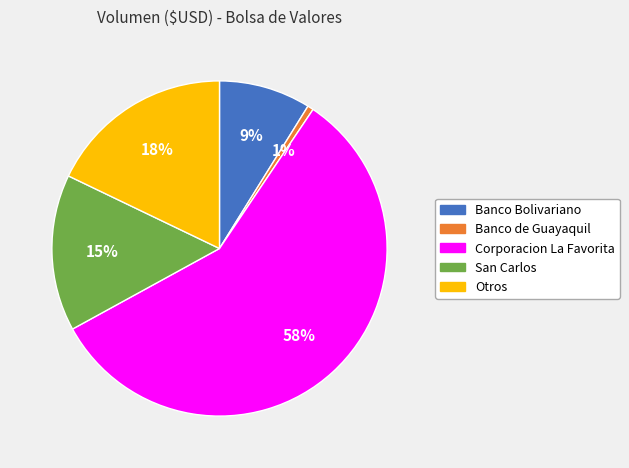

Which category has the biggest portion of the pie?

Corporacion La Favorita